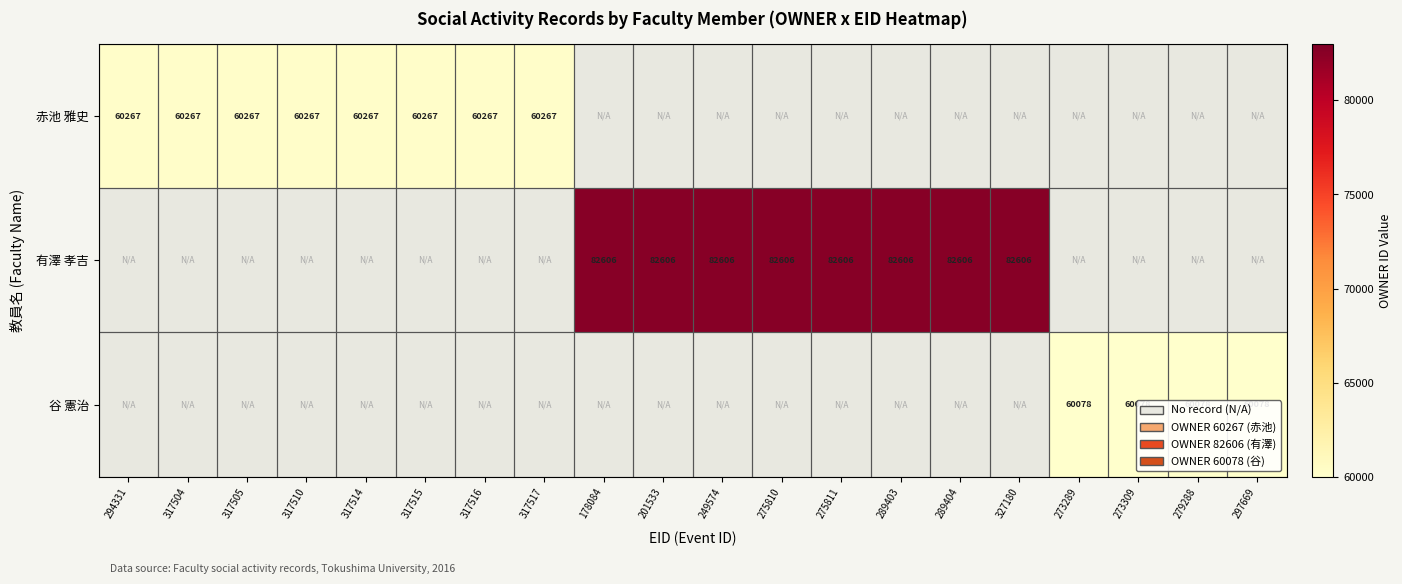

Is it true that 赤池 雅史 equals 88757 at 294331?

False